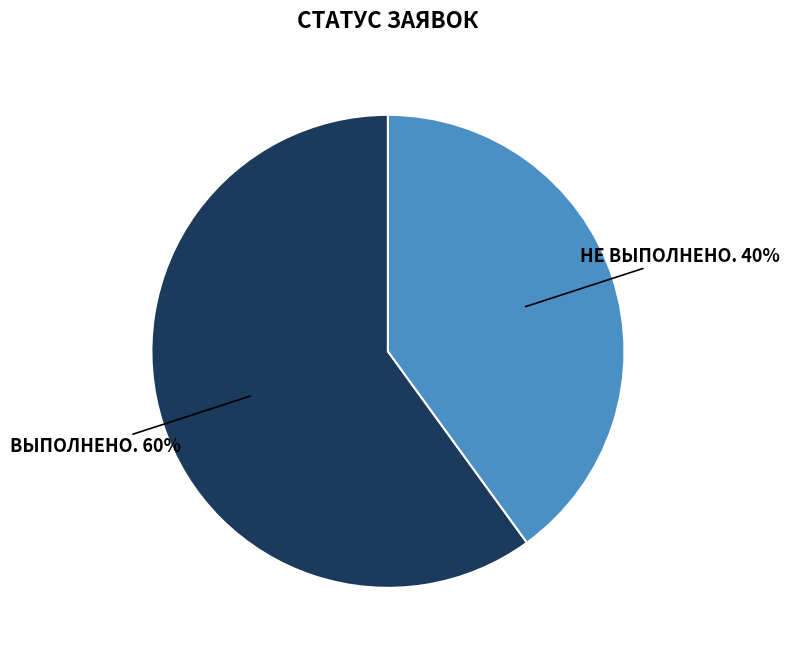

Count the number of slices in the pie.

2